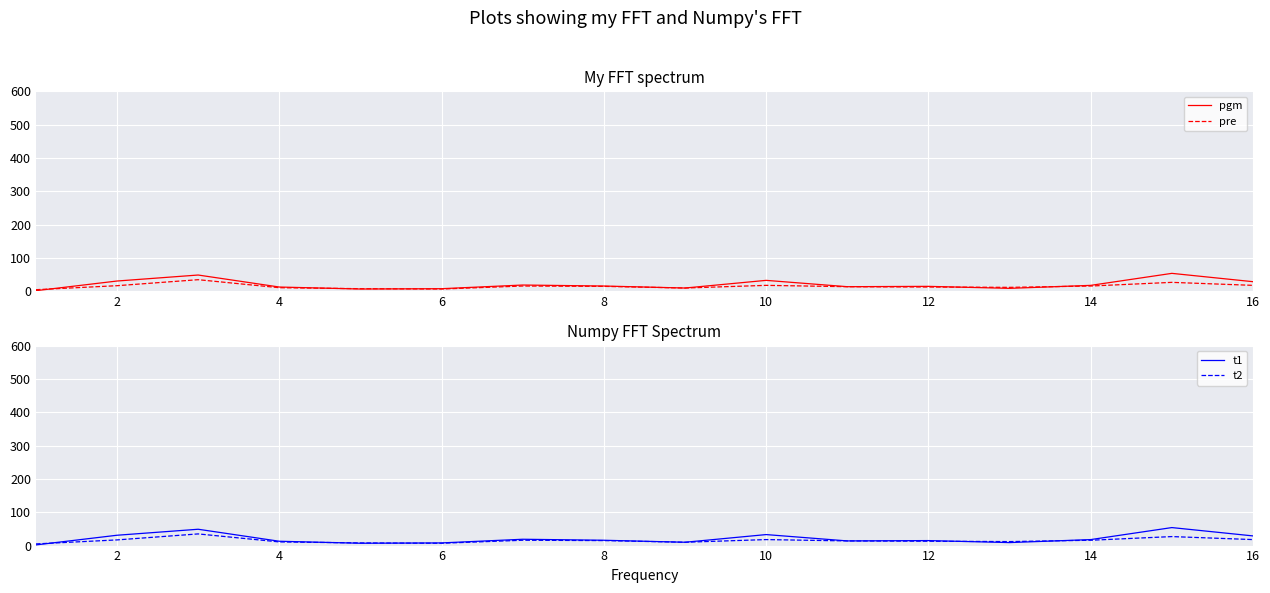

The value of pgm at 16 is 29. True or false?

True